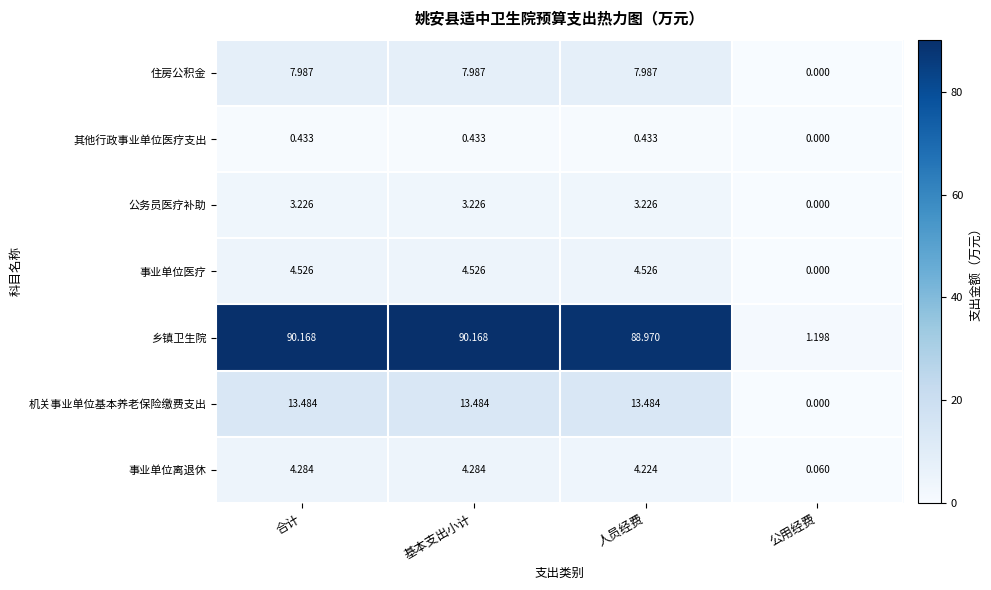

At which label does 事业单位离退休 reach its minimum?

公用经费